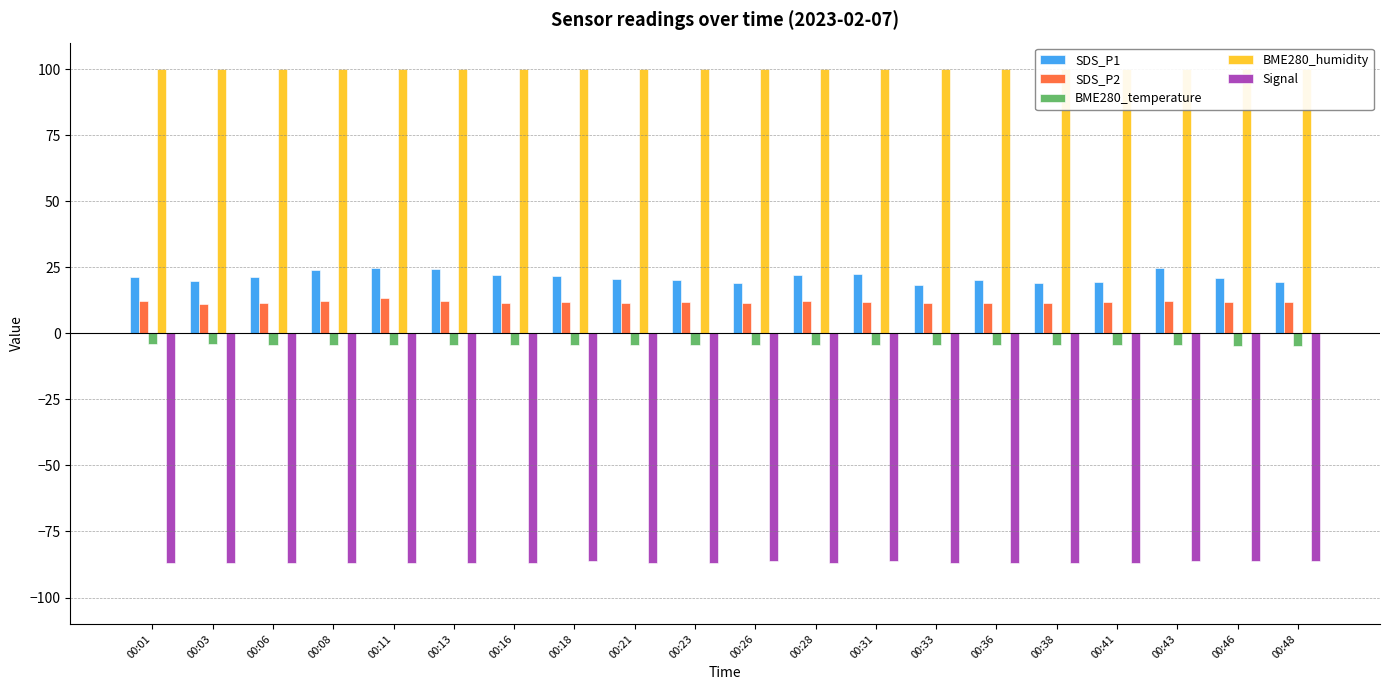

True or false: SDS_P2 has a value of 6.1 at 00:43.

False